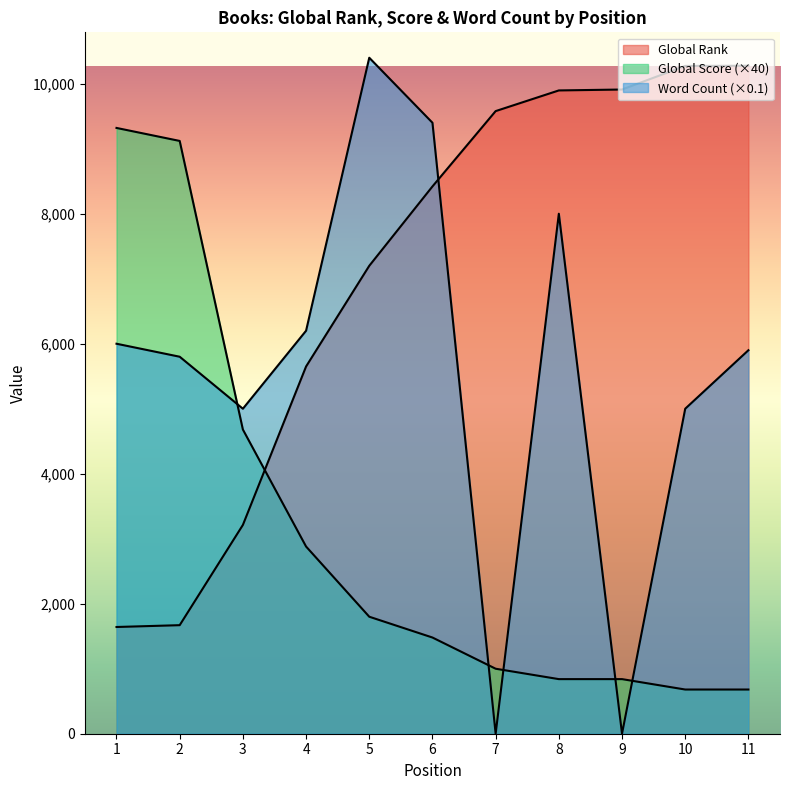

Reading left to right, list all the values displayed in this chart.

Global Rank: 1=1642	2=1670	3=3212	4=5650	5=7199	6=8420	7=9579	8=9897	9=9911	10=10274	11=10277
Global Score: 1=9320	2=9120	3=4680	4=2880	5=1800	6=1480	7=1000	8=840	9=840	10=680	11=680
Word Count: 1=6000	2=5800	3=5000	4=6200	5=10400	6=9400	7=0	8=8000	9=0	10=5000	11=5900